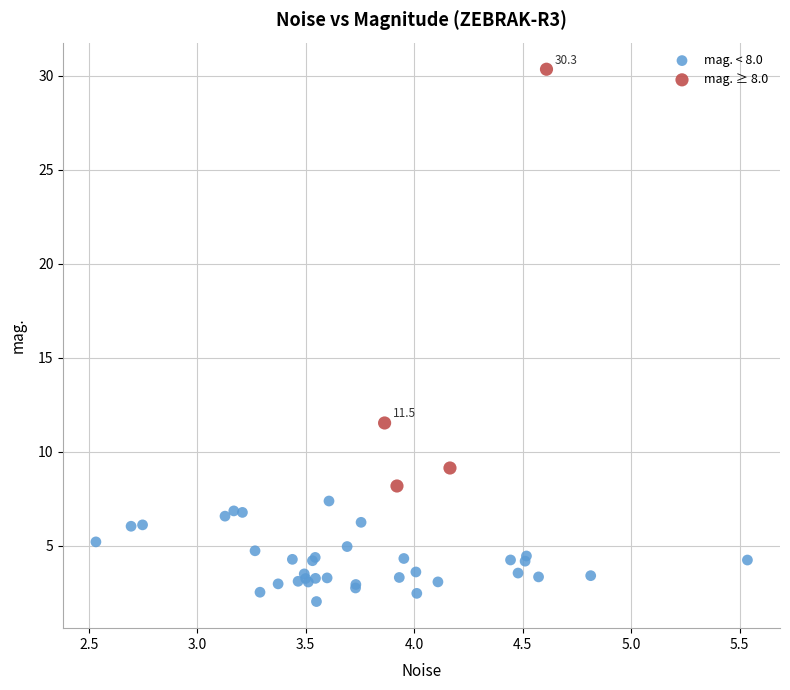

Which series reaches the minimum Y coordinate?

mag. < 8.0